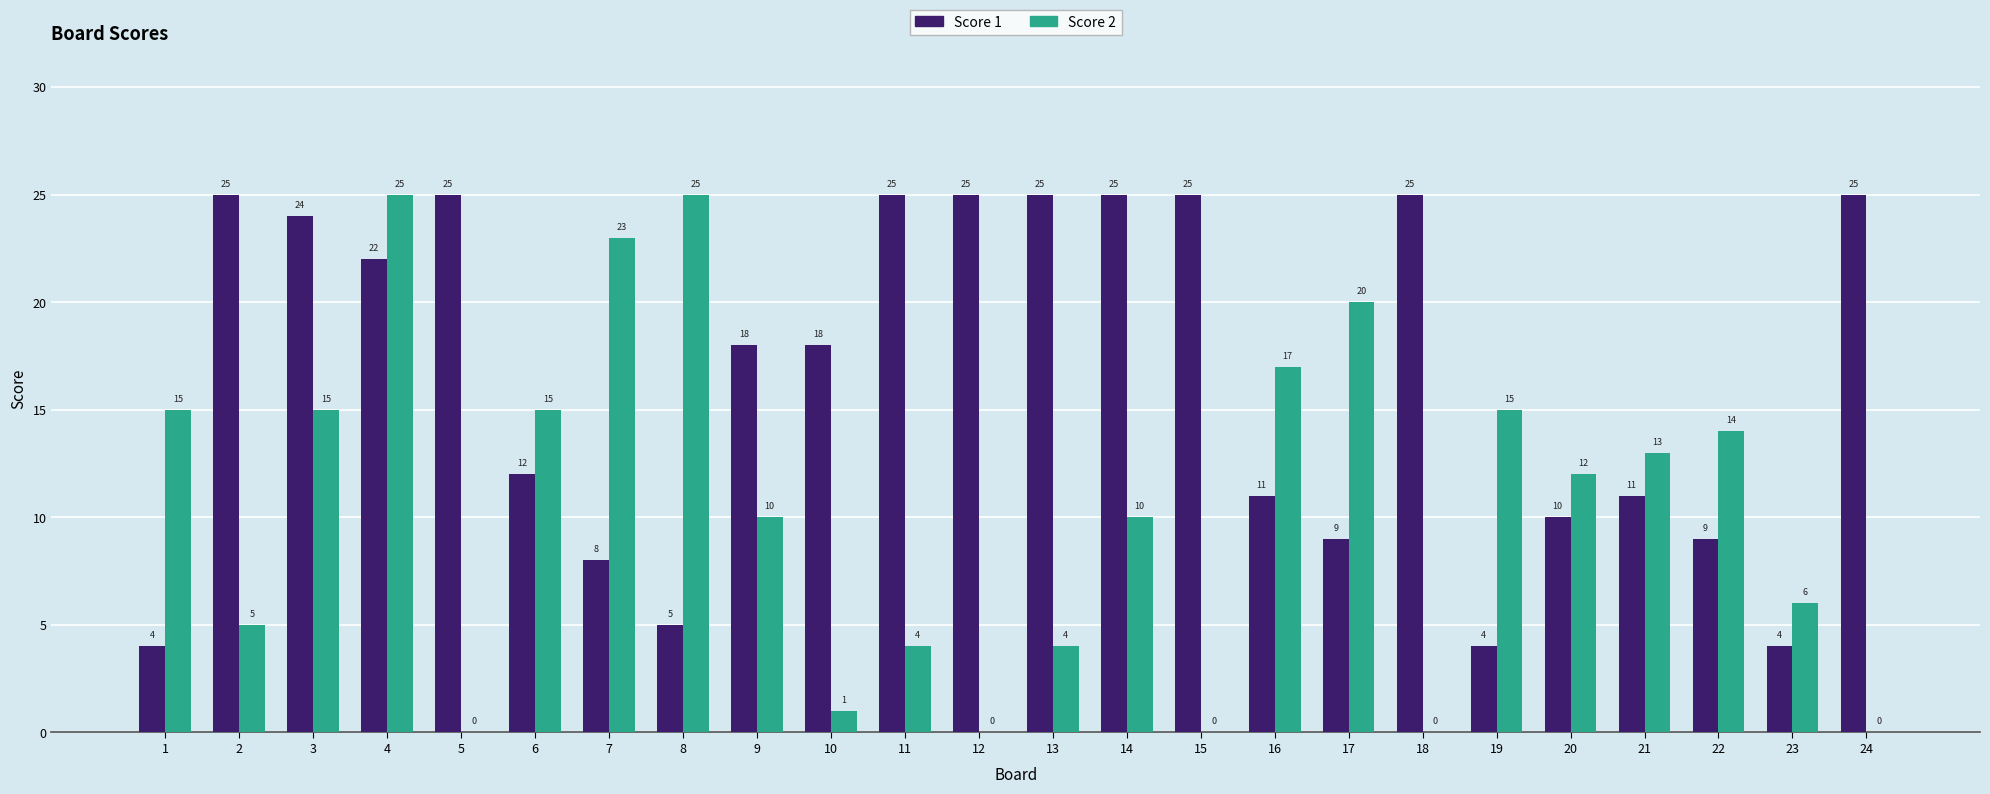

The Score 1 series shows 5 at 17. True or false?

False